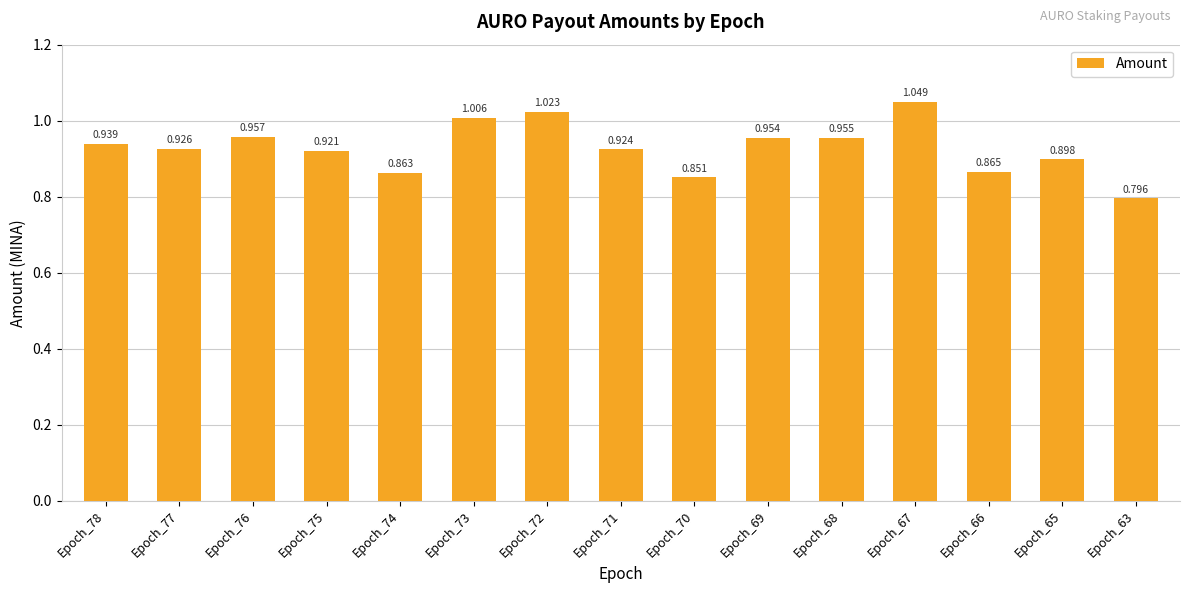

Reading right to left, extract all data points from this chart.

Epoch_63=0.8	Epoch_65=0.9	Epoch_66=0.9	Epoch_67=1.0	Epoch_68=1.0	Epoch_69=1.0	Epoch_70=0.9	Epoch_71=0.9	Epoch_72=1.0	Epoch_73=1.0	Epoch_74=0.9	Epoch_75=0.9	Epoch_76=1.0	Epoch_77=0.9	Epoch_78=0.9